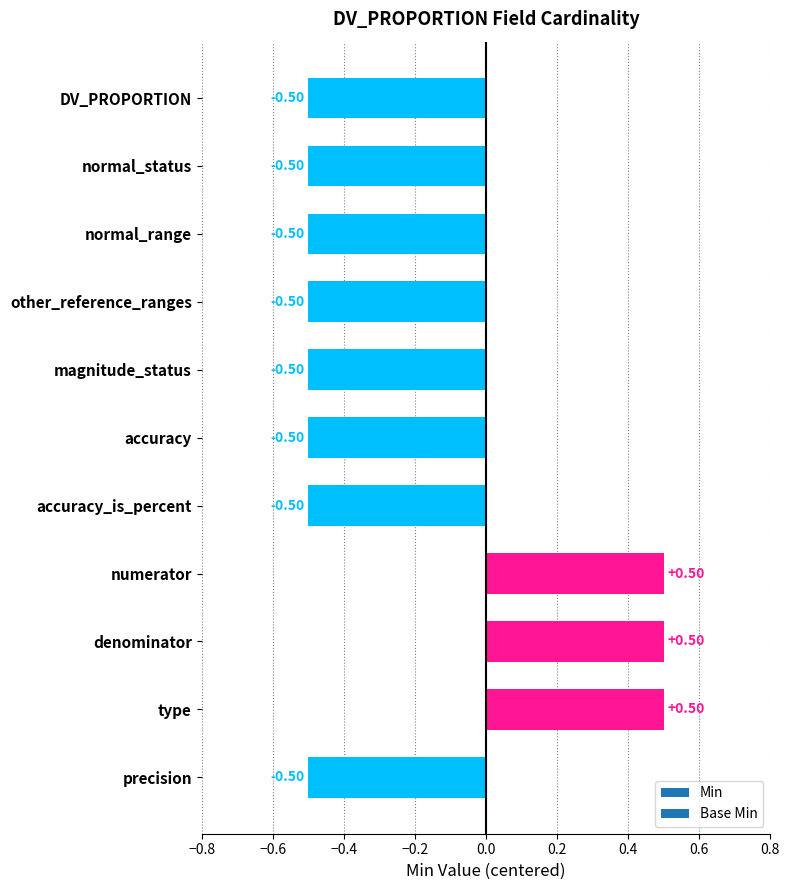

What is the smallest value displayed?

-0.5